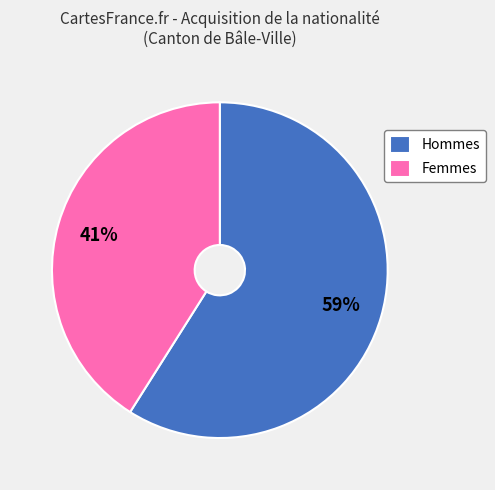

To the nearest percent, what portion does Hommes represent?

59%